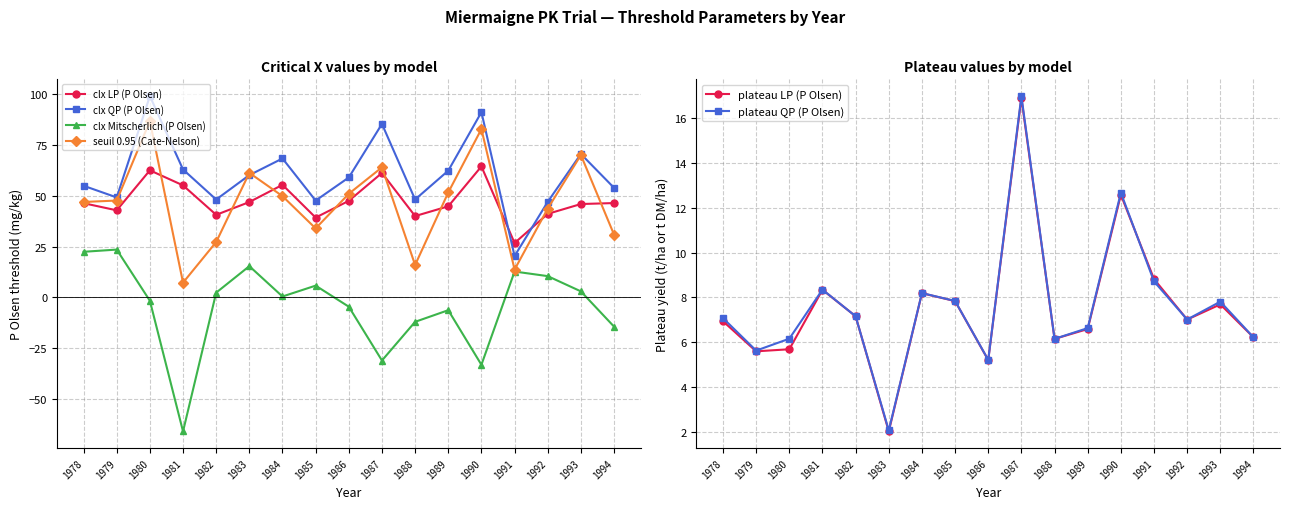

What is the sum of the plateau LP (P Olsen) values at 1992 and 1987?

23.9